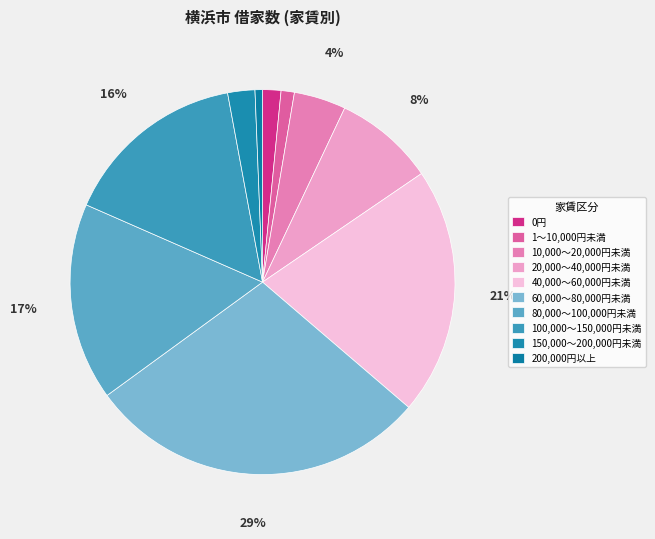

Which slice is the largest?

60,000～80,000円未満